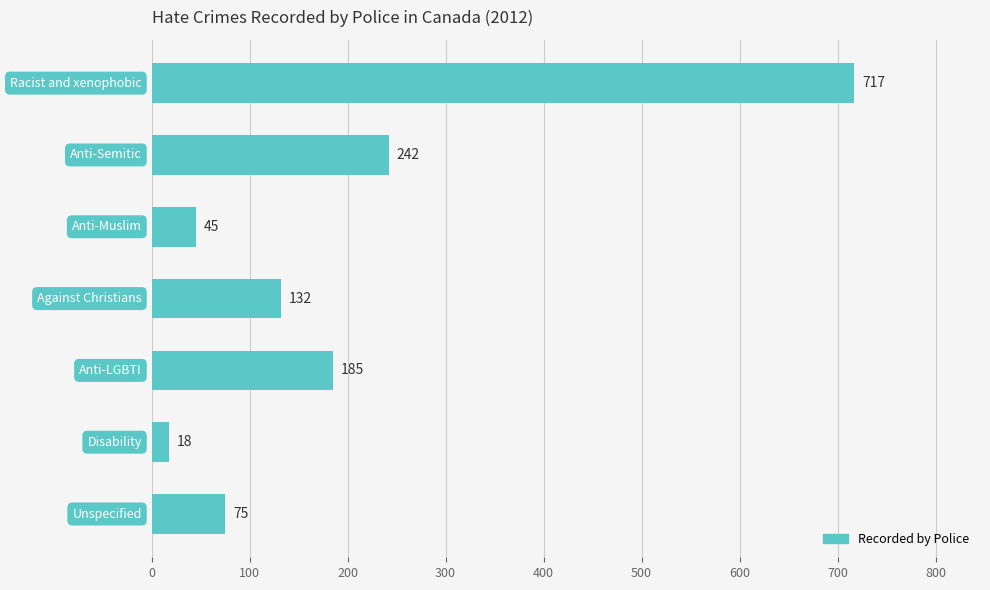

What is the greatest value displayed?

717